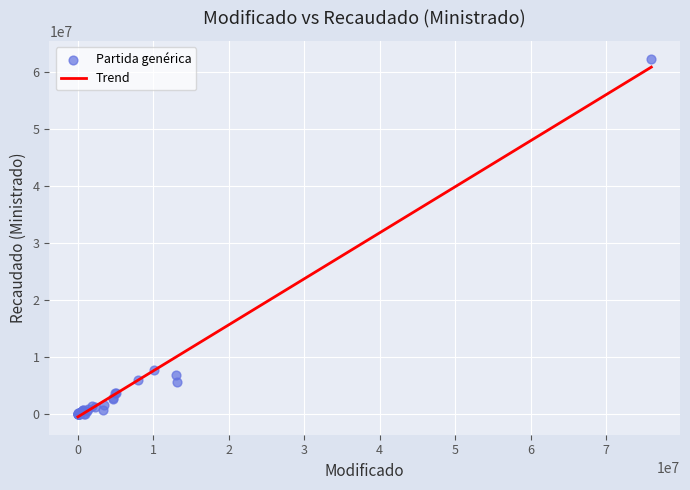

What Y value in the scatter plot is closest to 31201335?

7679506.4